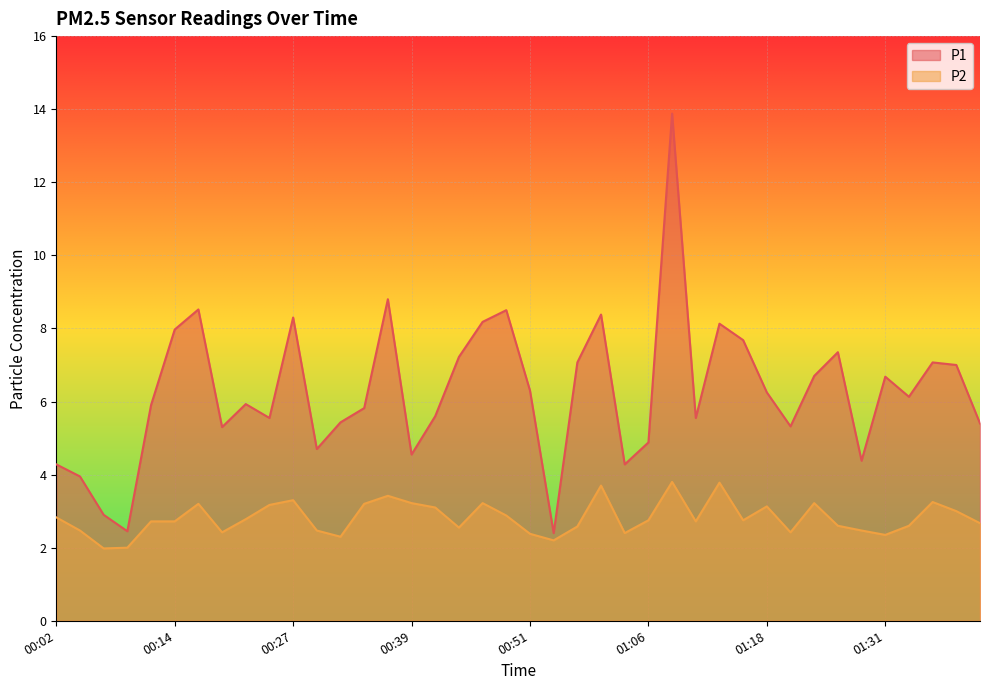

Rank the series by their average value, from lowest to highest.

P2, P1